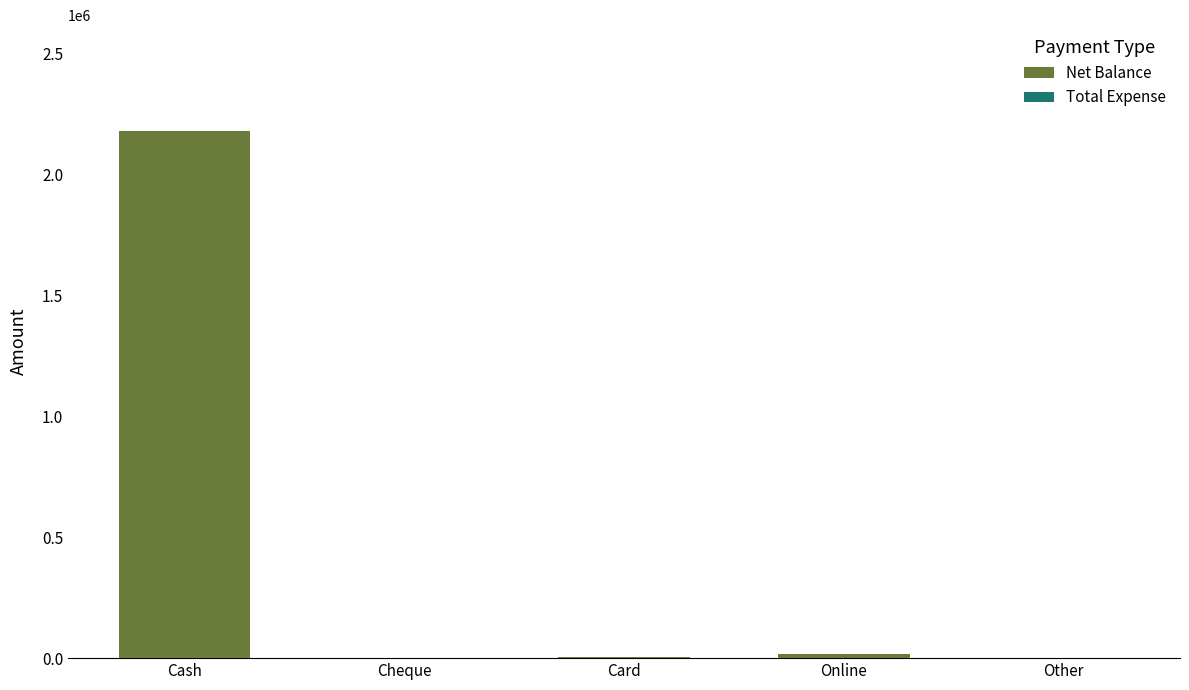

What is the sum of all values?

2201554